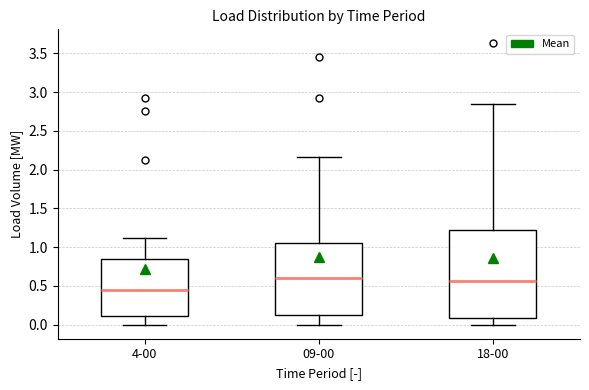

Comparing the boxes themselves (not the whiskers), which one is the tallest?

18-00